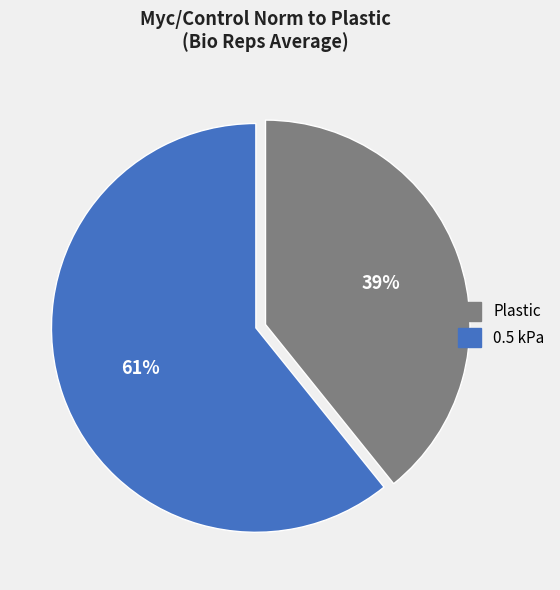

What is the ratio of the value at 0.5 kPa to the value at Plastic?

1.6